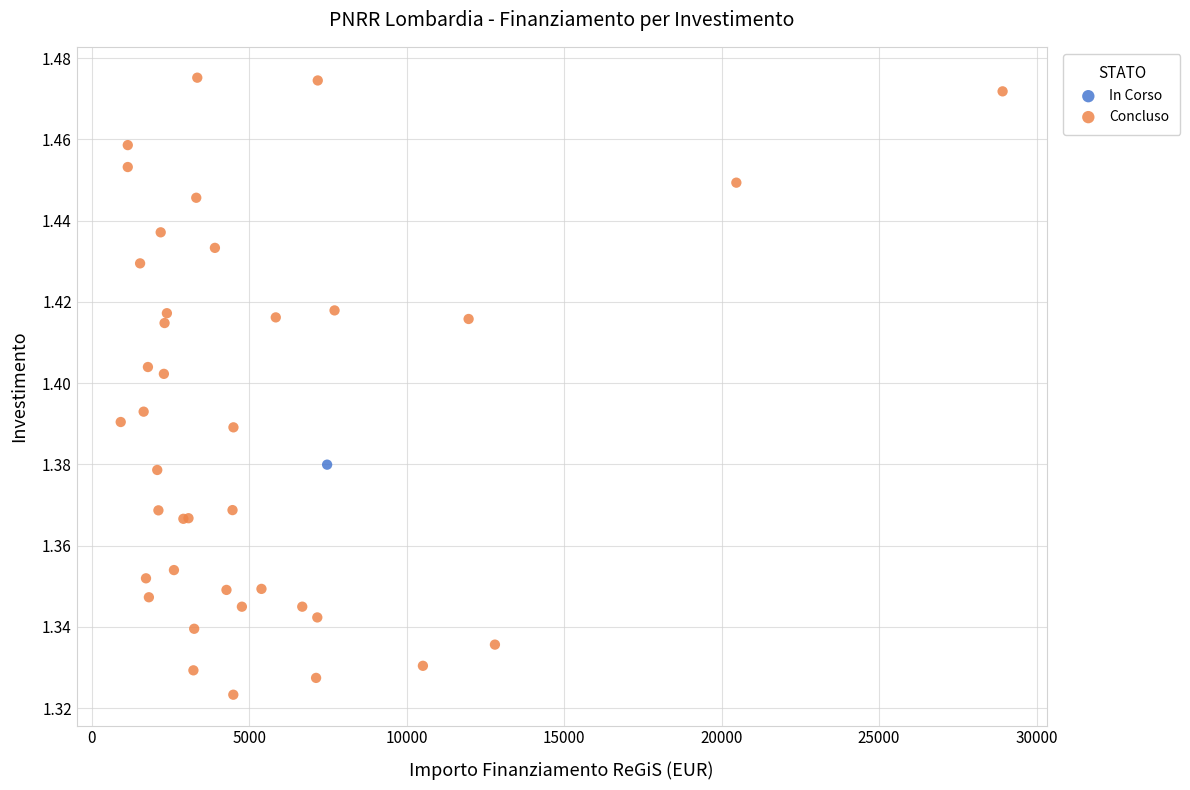

What are all the series names shown in the legend?

In Corso, Concluso